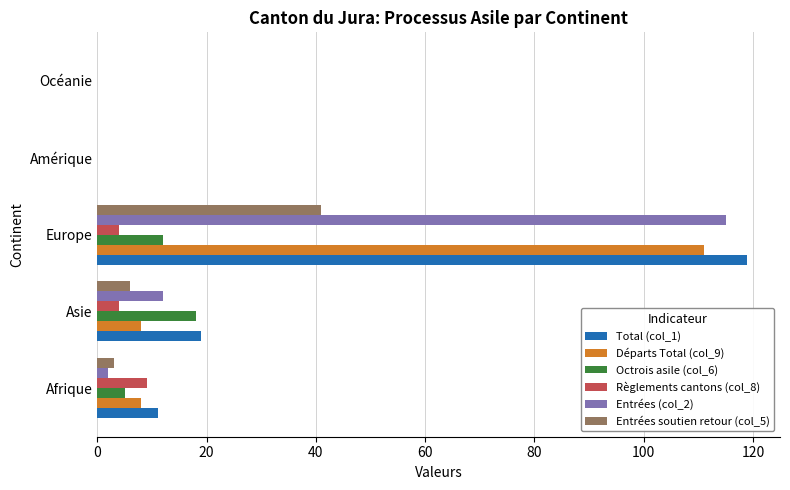

Is it true that Entrées (col_2) equals 176 at Europe?

False